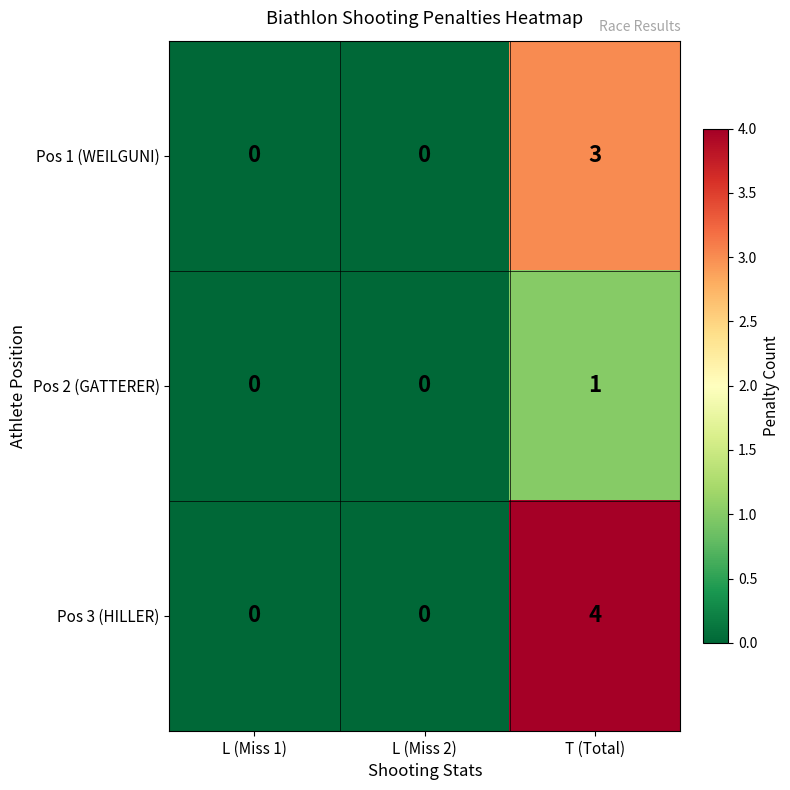

Which series has the largest total across all categories?

Pos 3 (HILLER)